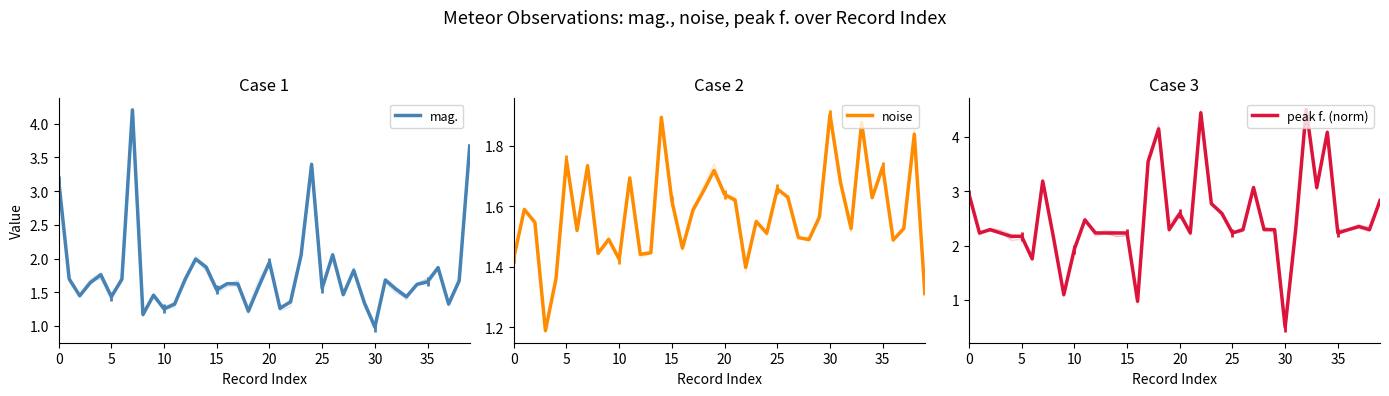

How many intersections are there between mag. and noise?

22